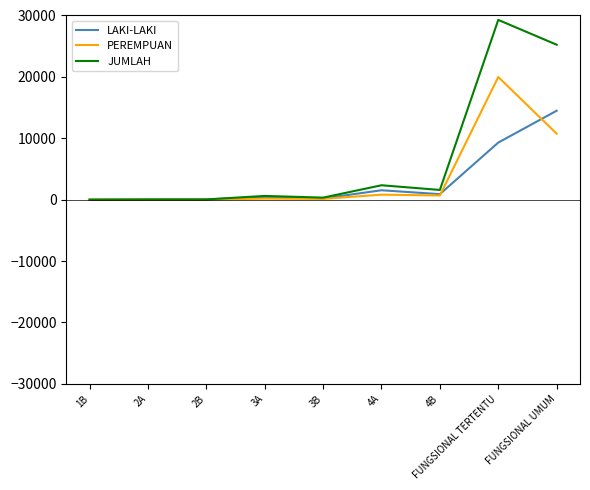

What is the total value across all series at 4A?

4696